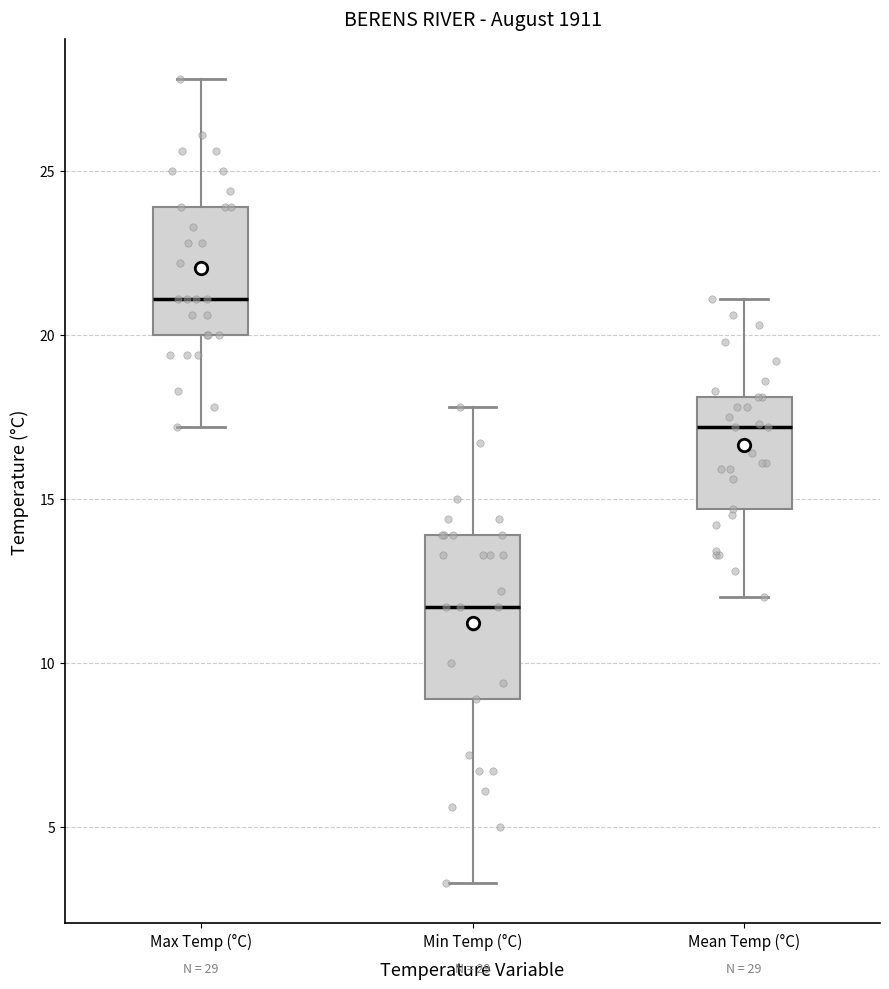

Where is the upper edge of the box for Mean Temp (°C) on the y-axis? The values are not printed on the chart, so give them approximately, as read against the axis.

18.0